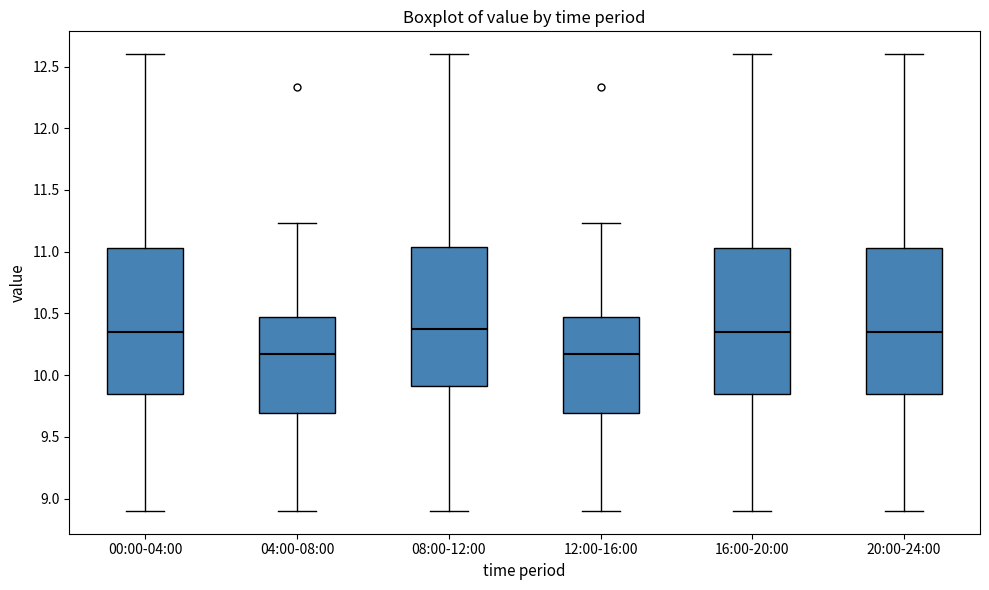

Reading left to right, transcribe this box plot: for each box, give where its median line is, the range the box spans, and where its two whiskers end, as read against the y-axis. The values are not printed on the chart, so give them approximately, as read against the axis.

00:00-04:00: median 10.35, box 9.85 to 11.05, whiskers 8.90 to 12.60
04:00-08:00: median 10.15, box 9.70 to 10.45, whiskers 8.90 to 11.25
08:00-12:00: median 10.35, box 9.90 to 11.05, whiskers 8.90 to 12.60
12:00-16:00: median 10.15, box 9.70 to 10.45, whiskers 8.90 to 11.25
16:00-20:00: median 10.35, box 9.85 to 11.05, whiskers 8.90 to 12.60
20:00-24:00: median 10.35, box 9.85 to 11.05, whiskers 8.90 to 12.60